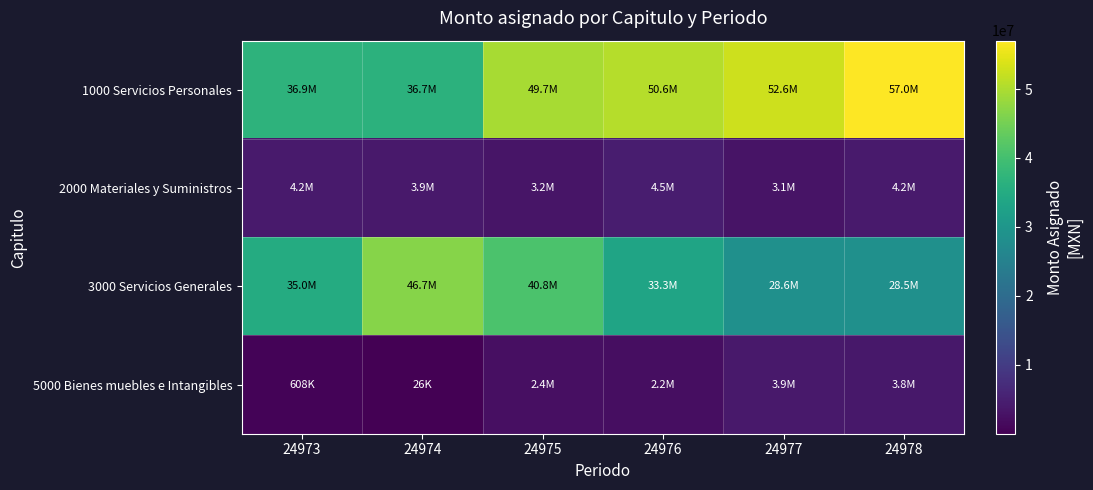

At how many categories does at least one series exceed 19674163?

6